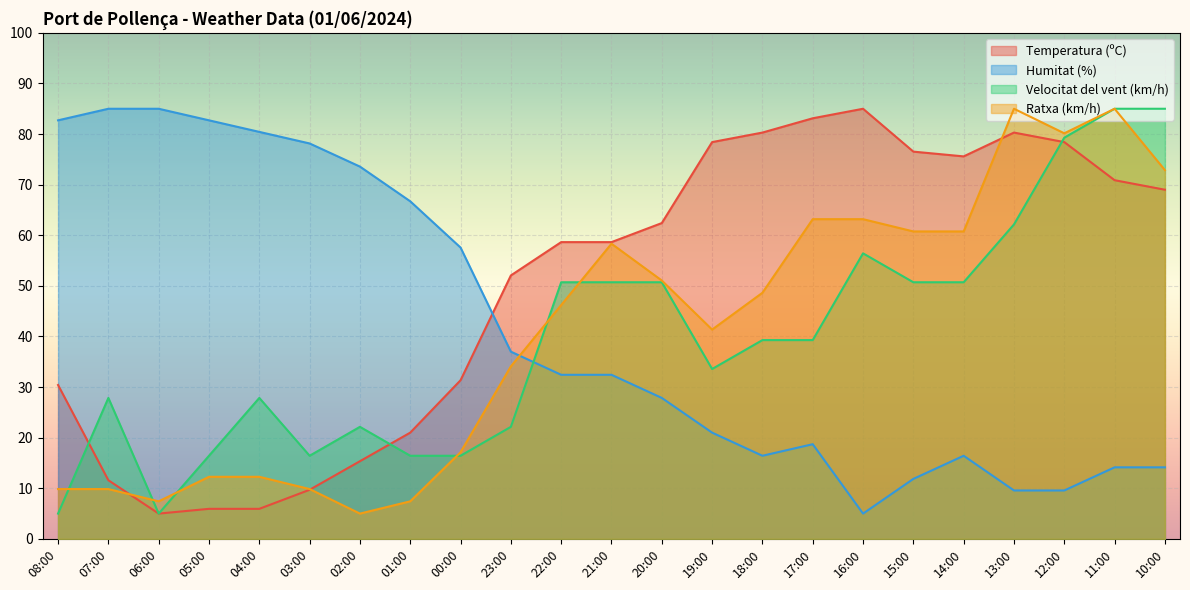

The value of Velocitat del vent (km/h) at 21:00 is 50.7. True or false?

True